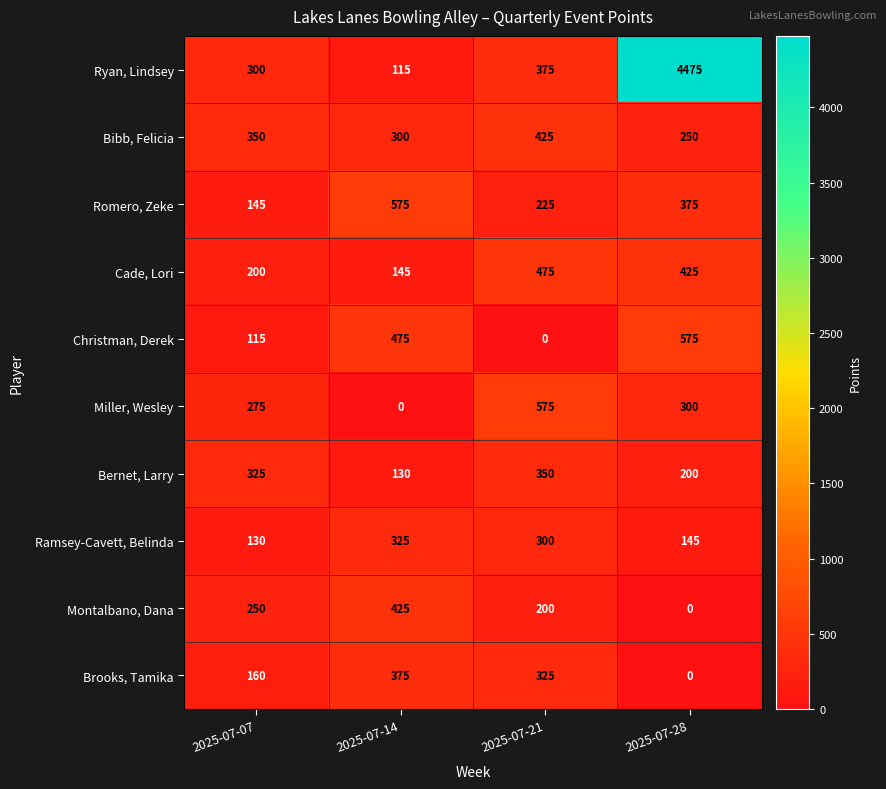

At which label does Miller, Wesley first exceed 300?

2025-07-21